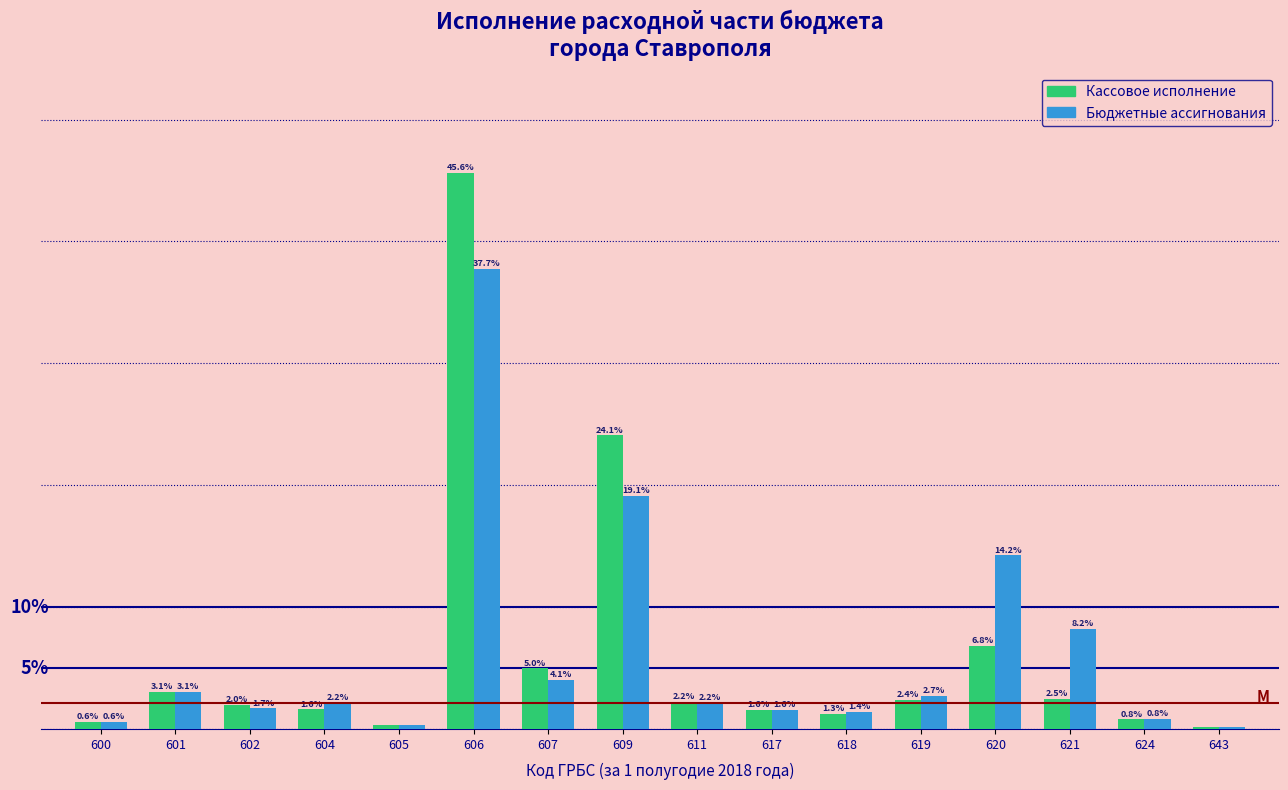

Between 605 and 619, which series saw the biggest shift?

Бюджетные ассигнования